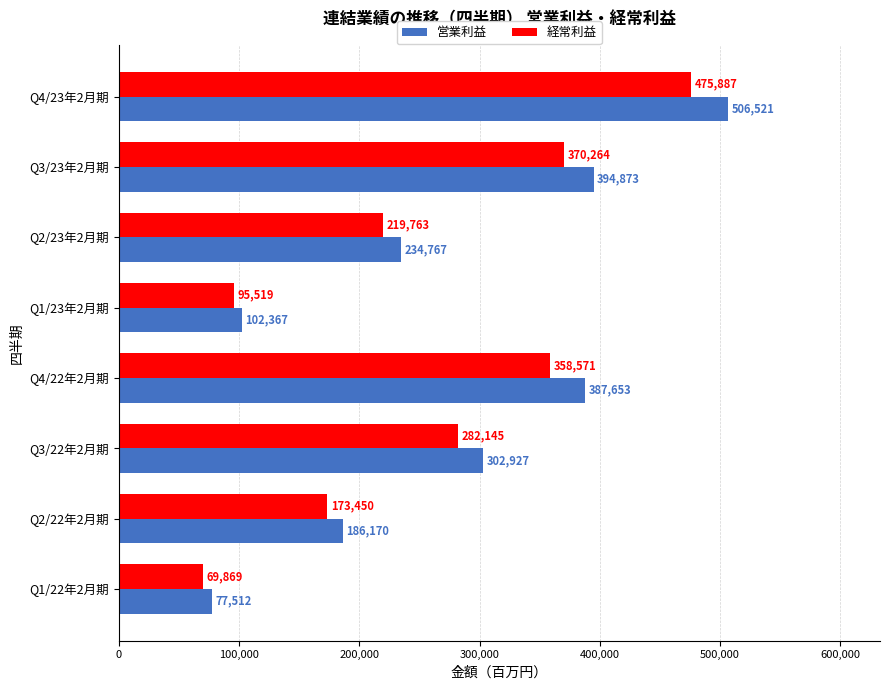

Rank the series by their maximum value, from lowest to highest.

経常利益, 営業利益